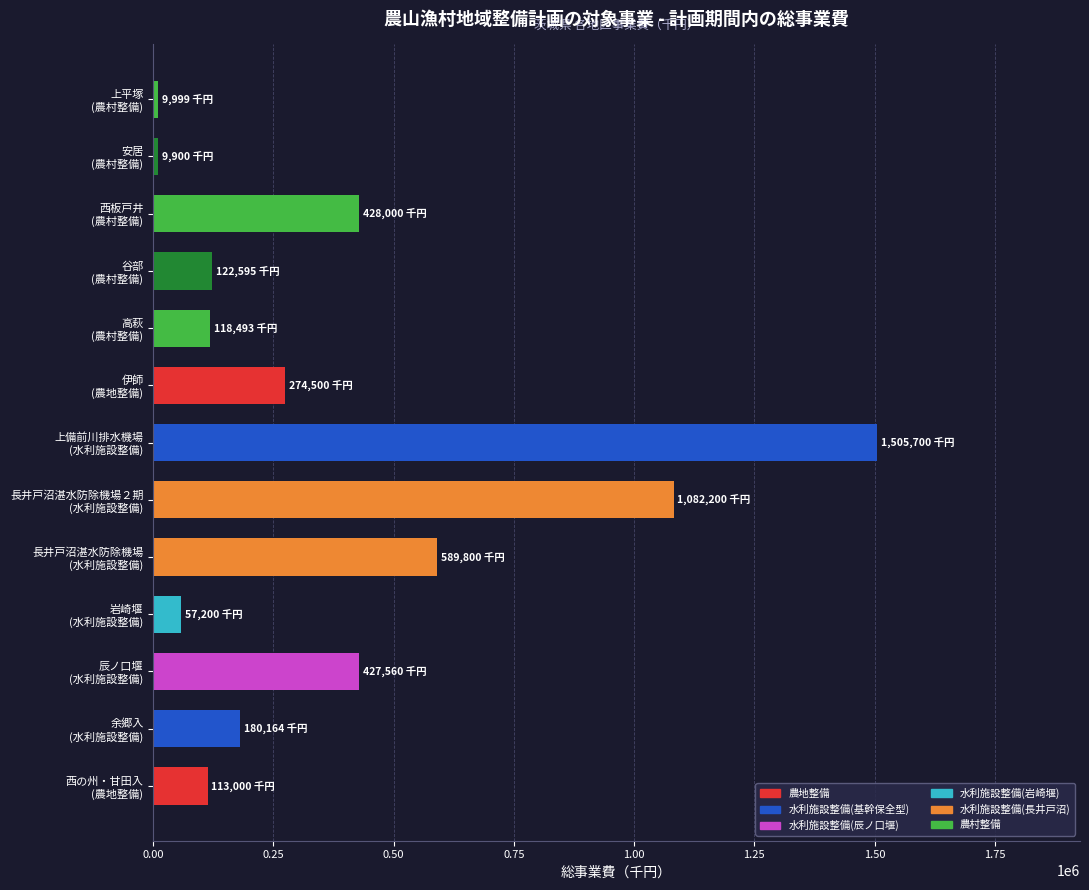

What is the maximum value shown in the chart?

1505700